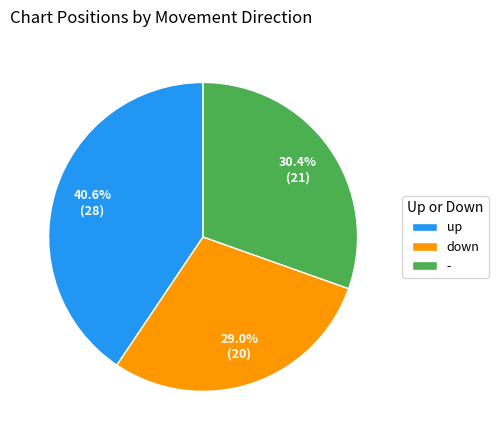

Is there a majority slice in this chart?

No